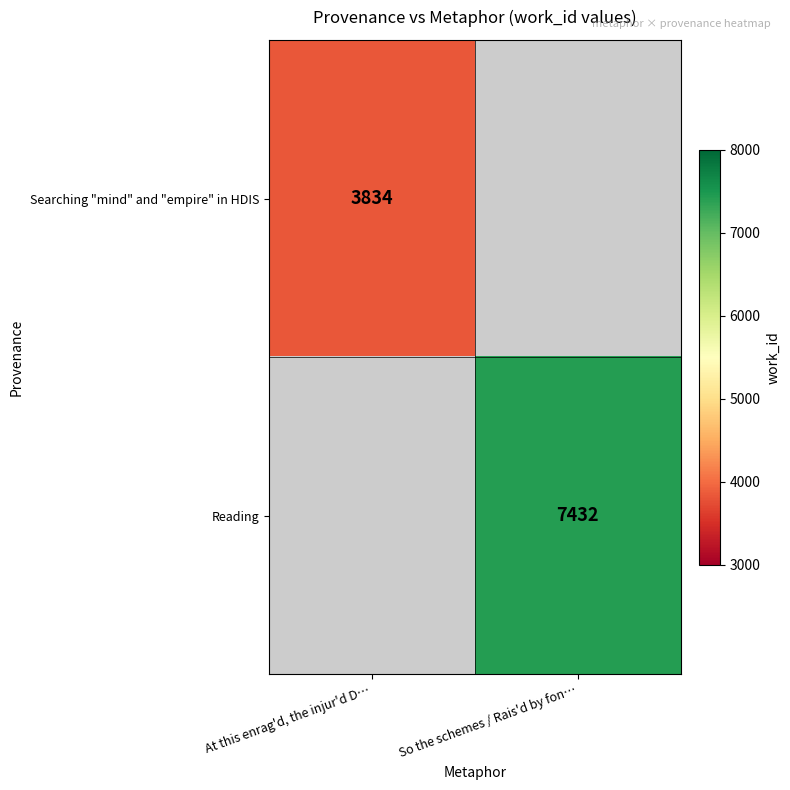

True or false: Searching "mind" and "empire" in HDIS has a value of 2195 at At this enrag'd, the injur'd D….

False